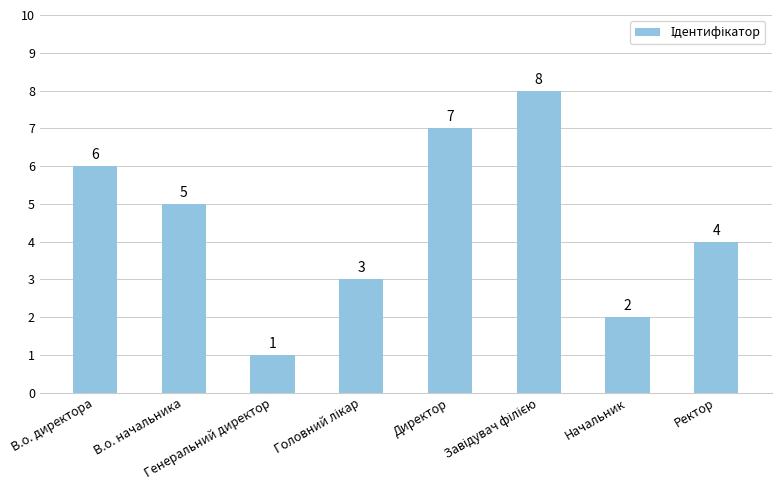

How many values are below 5?

4